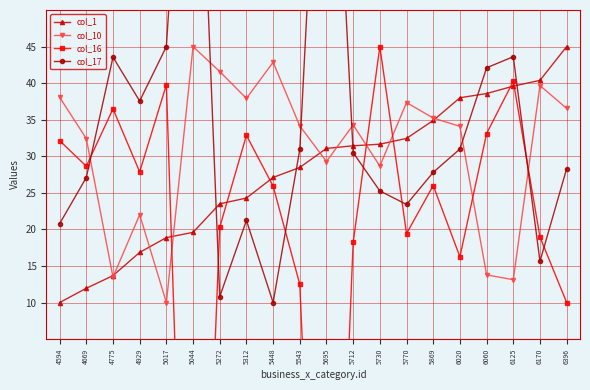

How many data points in col_1 are less than 31?

10